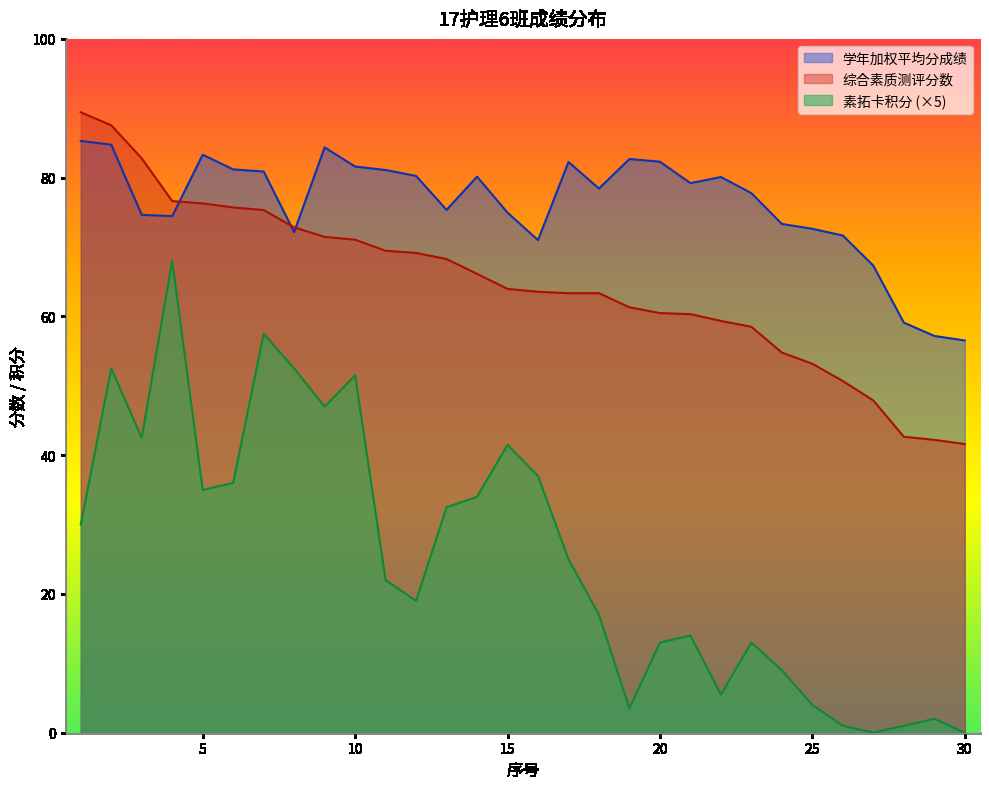

What is the greatest value displayed?

89.4